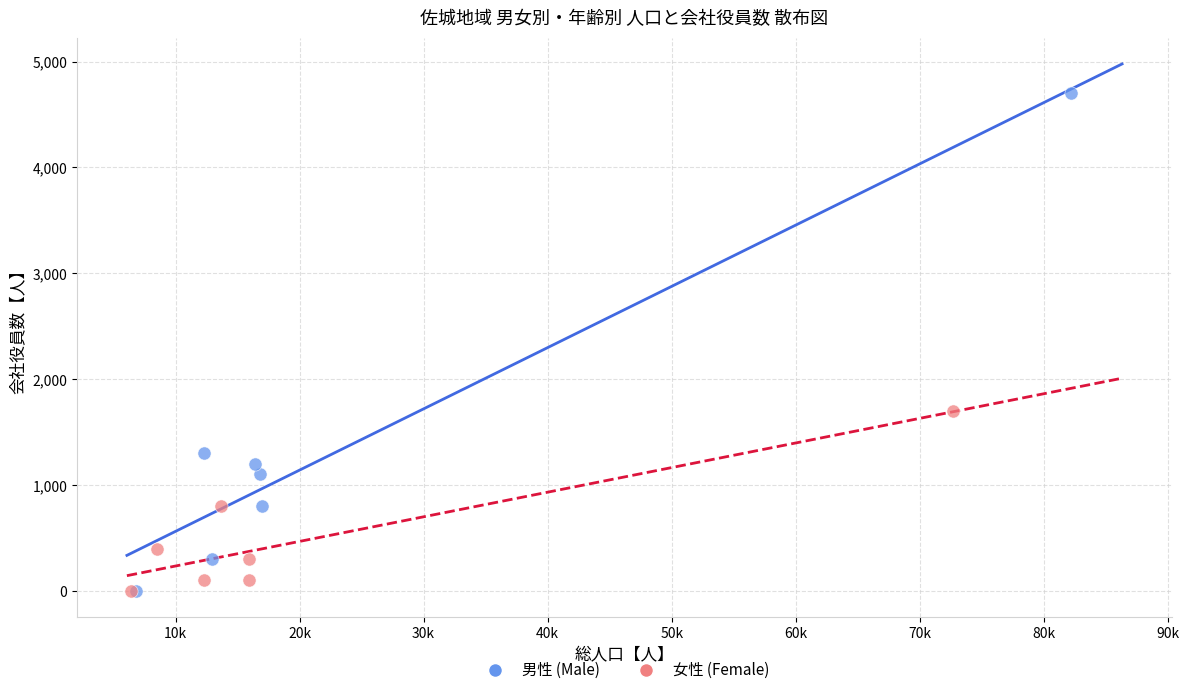

Which series reaches the maximum Y coordinate?

男性 (Male)